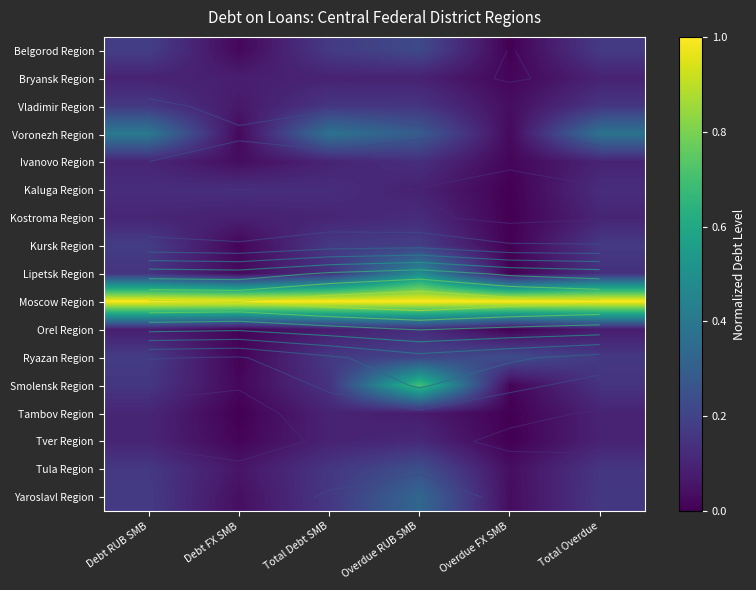

Is it true that Voronezh Region equals 0.0 at Overdue FX SMB?

True